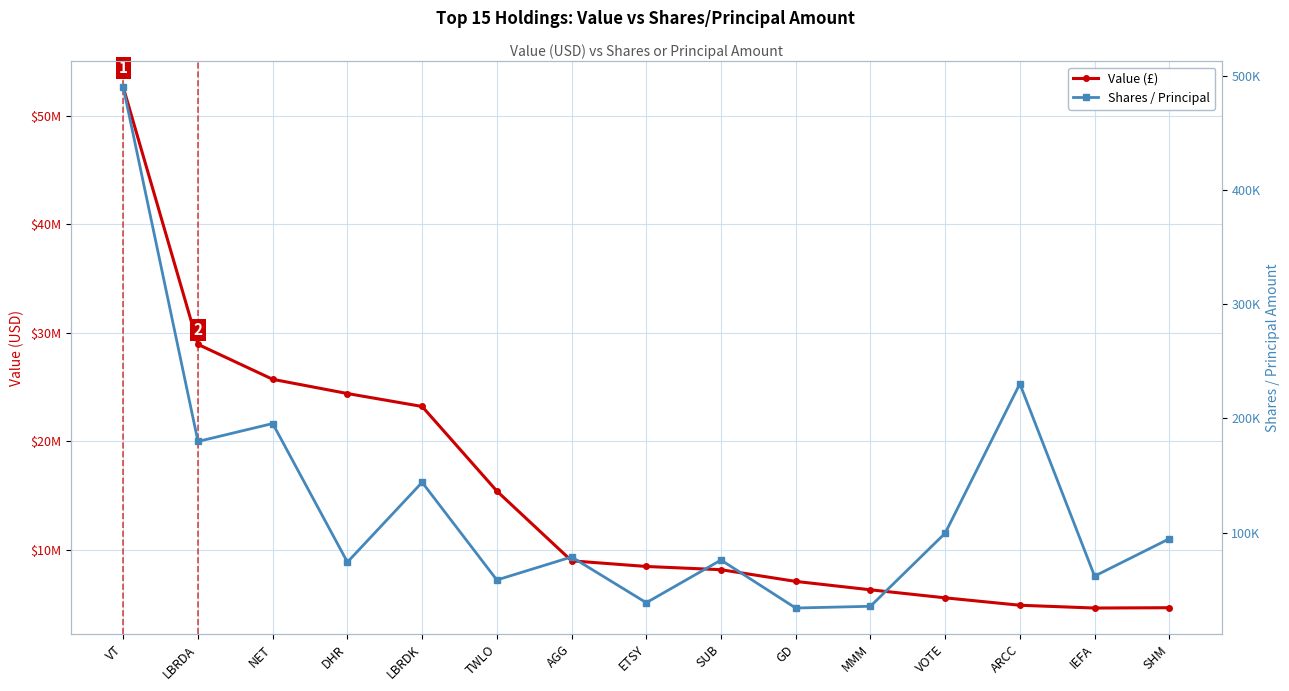

True or false: Shares / Principal has more than 2 points higher than both neighbors.

True